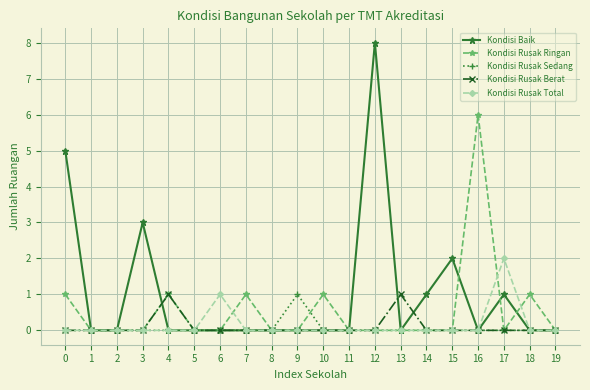

How many lines are shown in the chart?

5